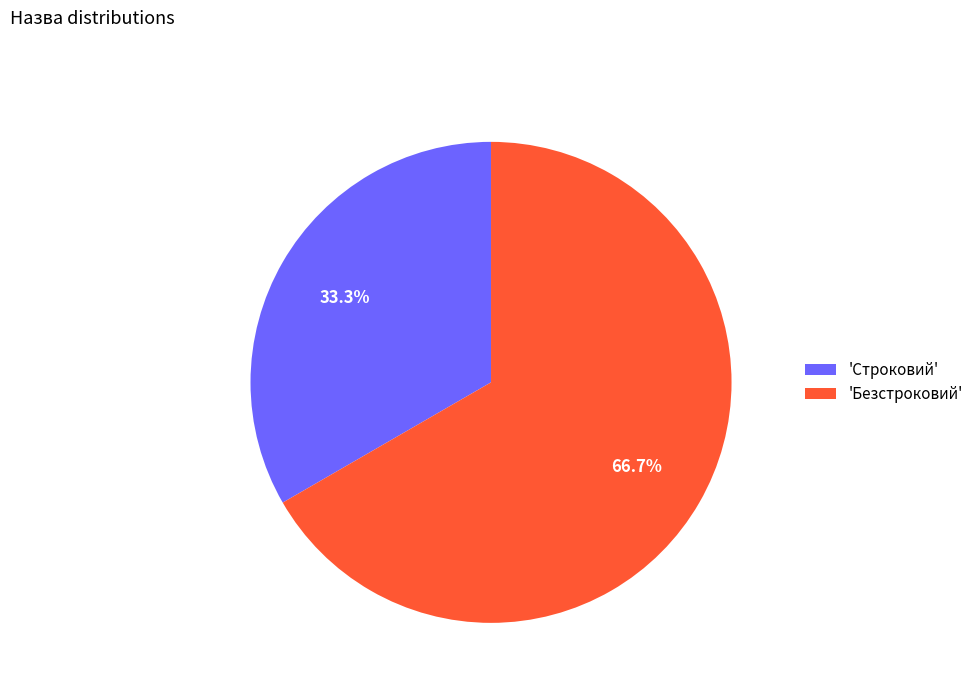

To the nearest percent, what is the difference between the largest and smallest slice percentages?

33%